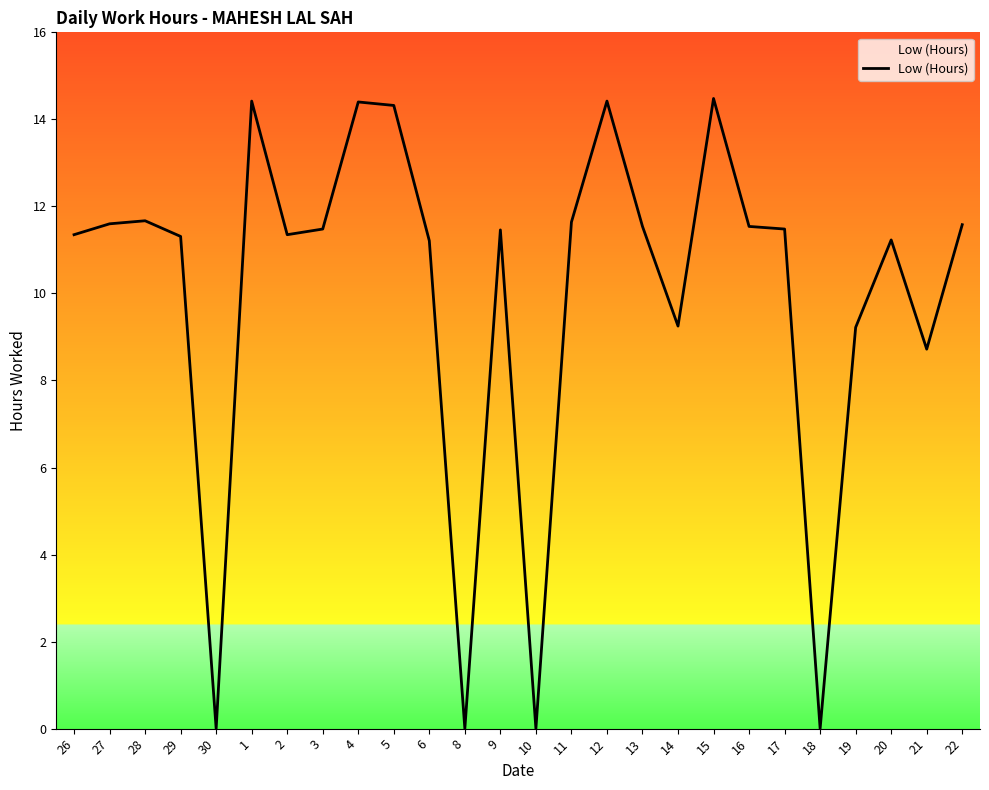

Is this an area chart (filled region under the line)?

No